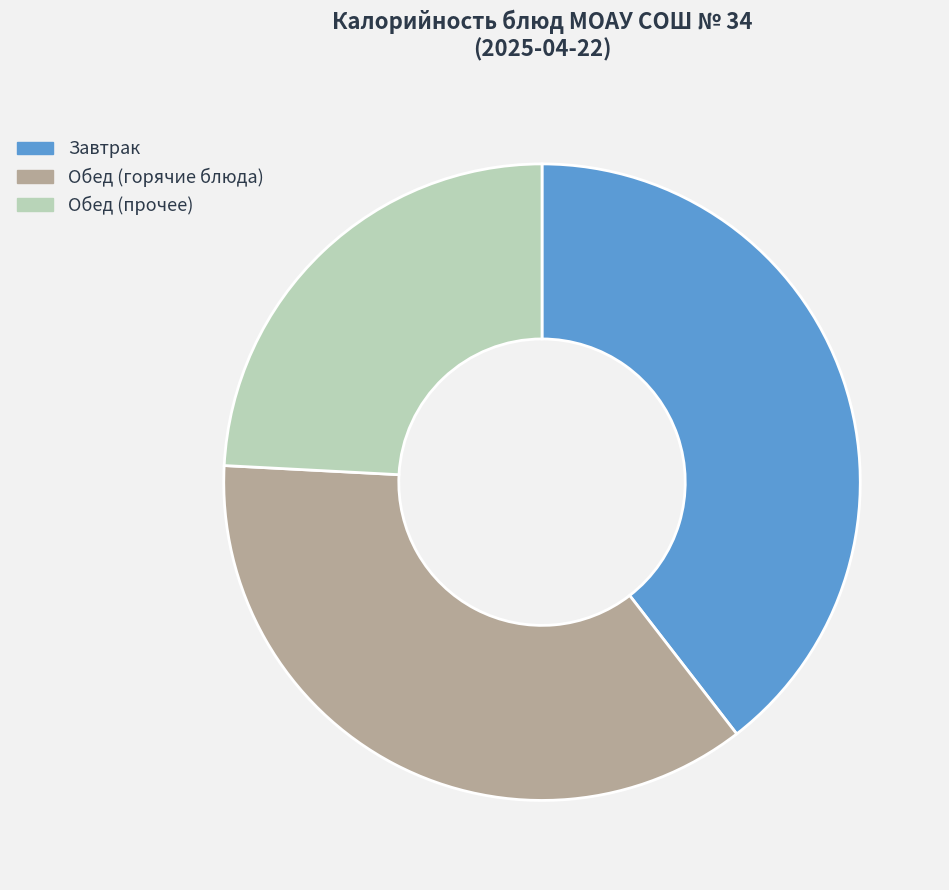

Is Обед (прочее) the majority of the pie?

No